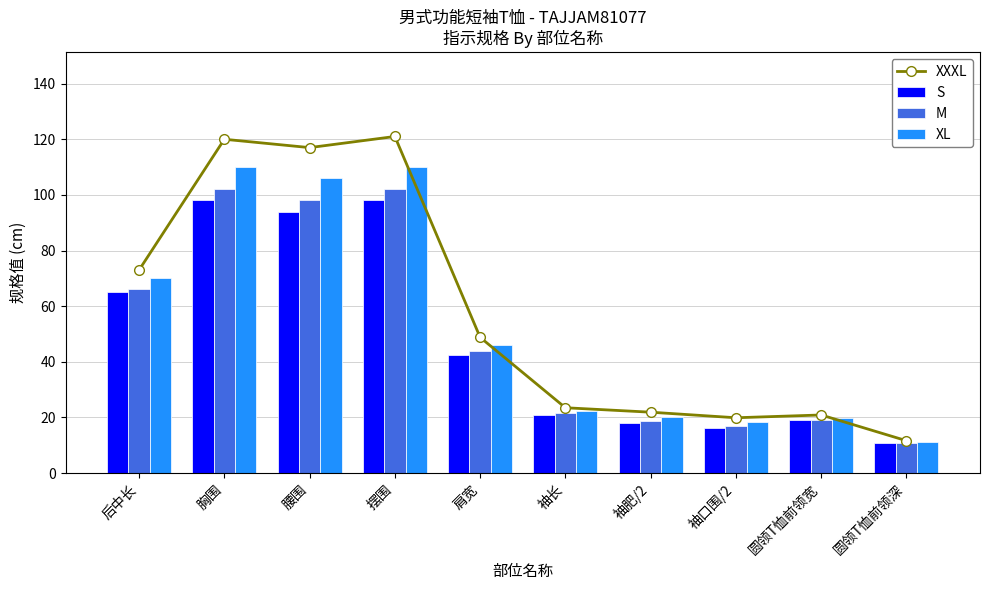

Is the value of XL at 摆围 greater than the value of S at 袖长?

Yes